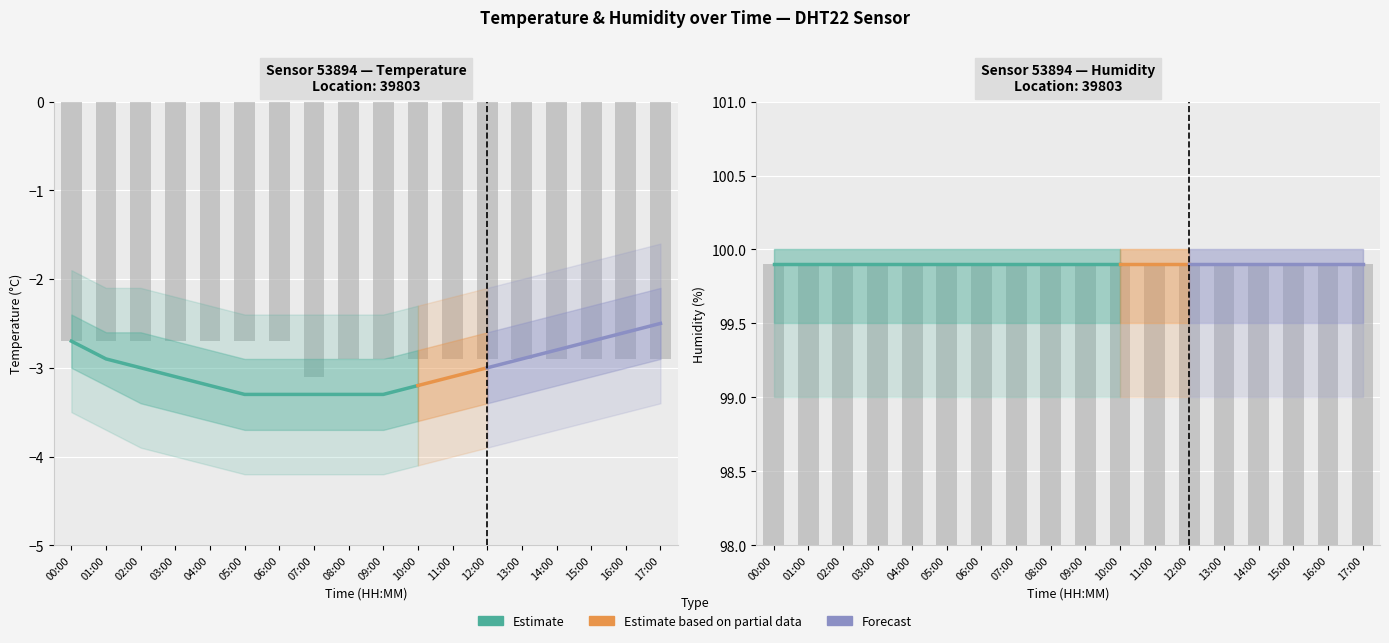

Rank the categories by humidity value from highest to lowest.

00:00, 01:00, 02:00, 03:00, 04:00, 05:00, 06:00, 07:00, 08:00, 09:00, 10:00, 11:00, 12:00, 13:00, 14:00, 15:00, 16:00, 17:00